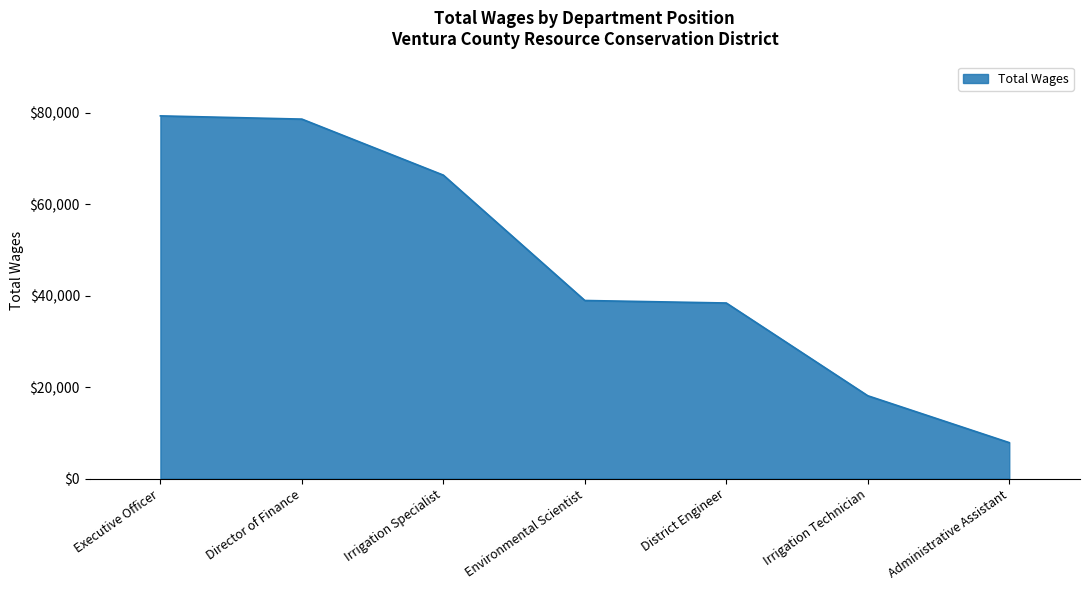

True or false: the data has more than 1 interior local peaks.

False